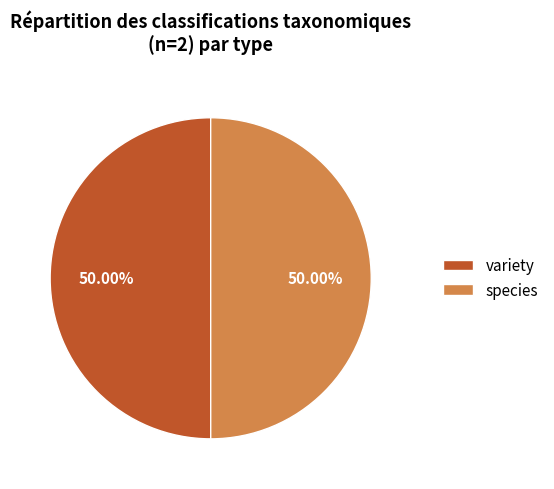

Approximately how many times larger is the value at species compared to variety?

1.0